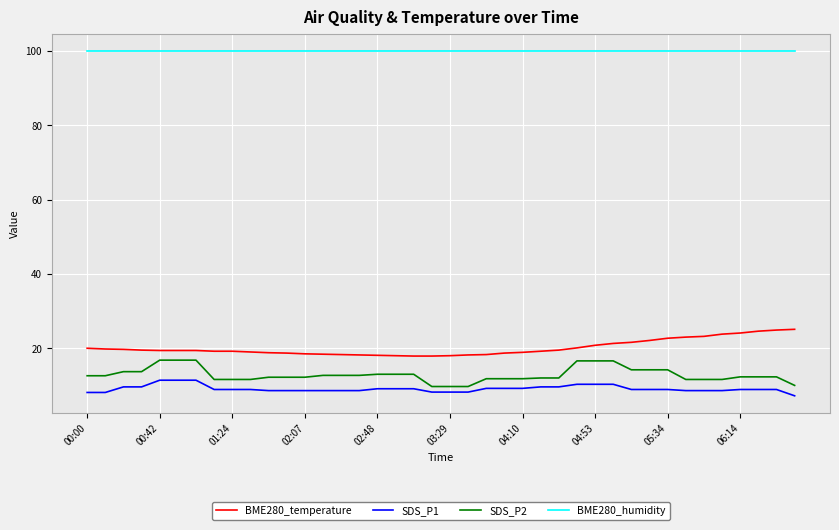

True or false: BME280_temperature and BME280_humidity intersect in this chart.

False